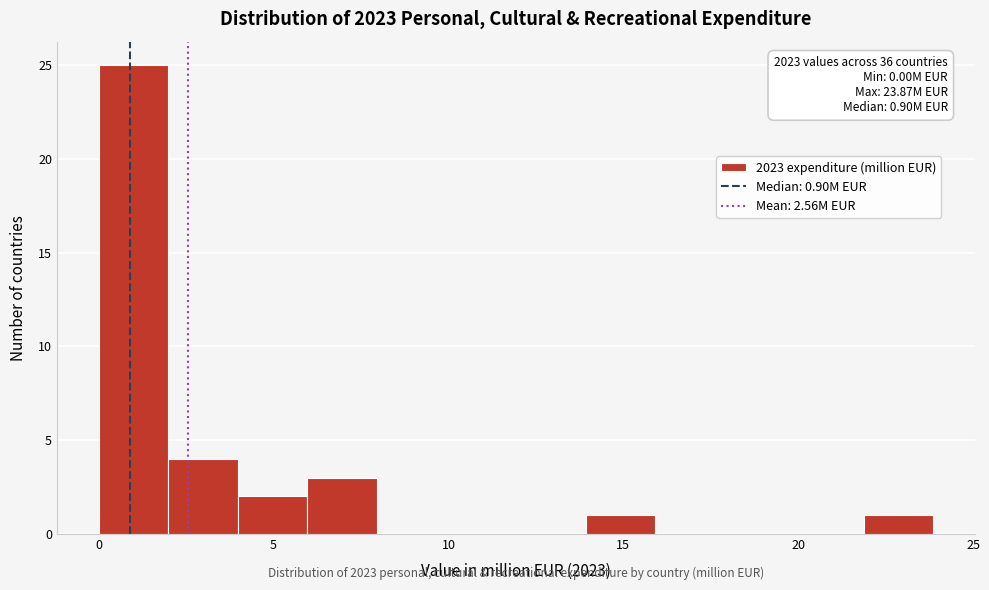

Read against the x-axis, roughly where is the centre of the tallest bar?

1.0